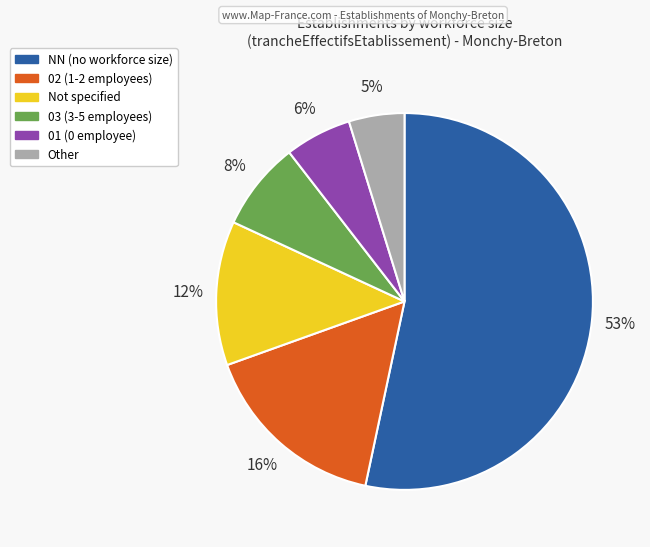

To the nearest percent, what is the average slice percentage?

17%